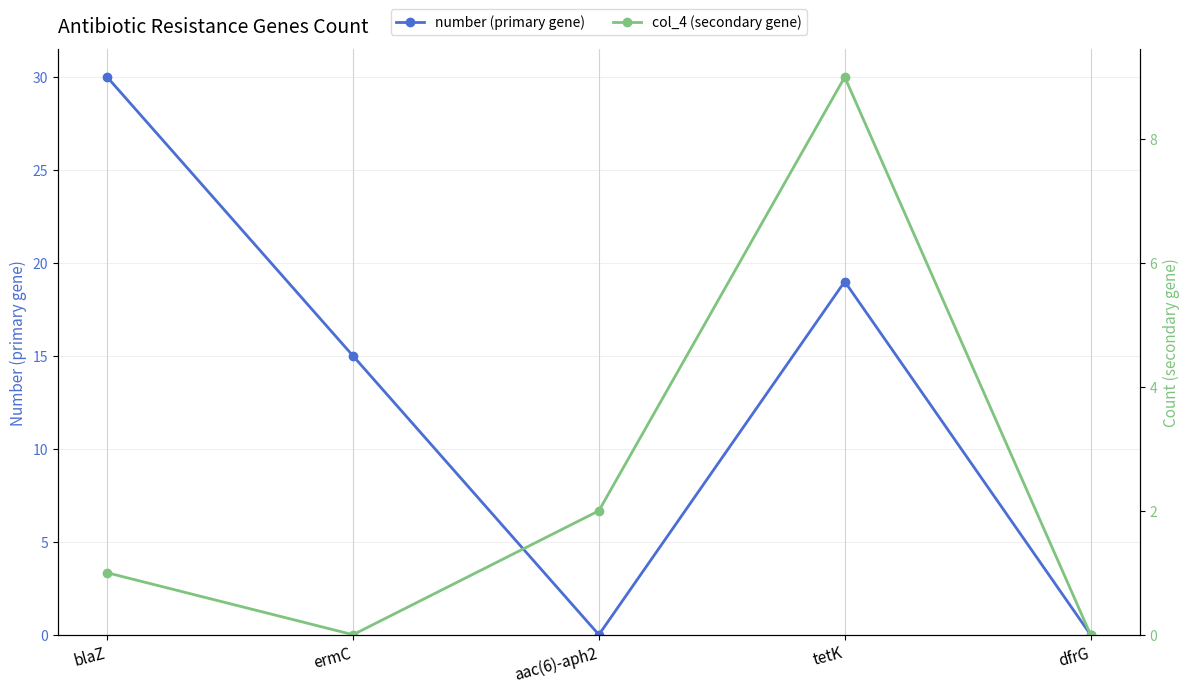

What is the highest value of the number (primary gene) series?

30